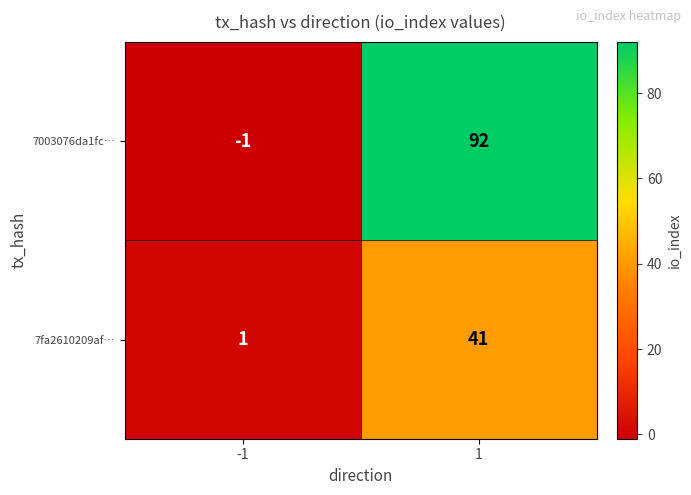

What is the difference between the 7fa2610209af… values at -1 and 1?

40